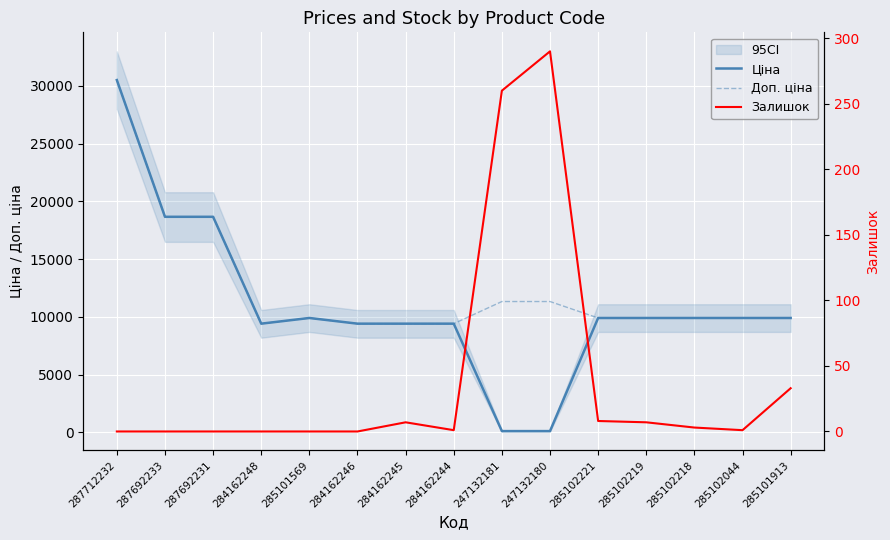

What is the value of the Залишок point at the 15th from the left?

33.0